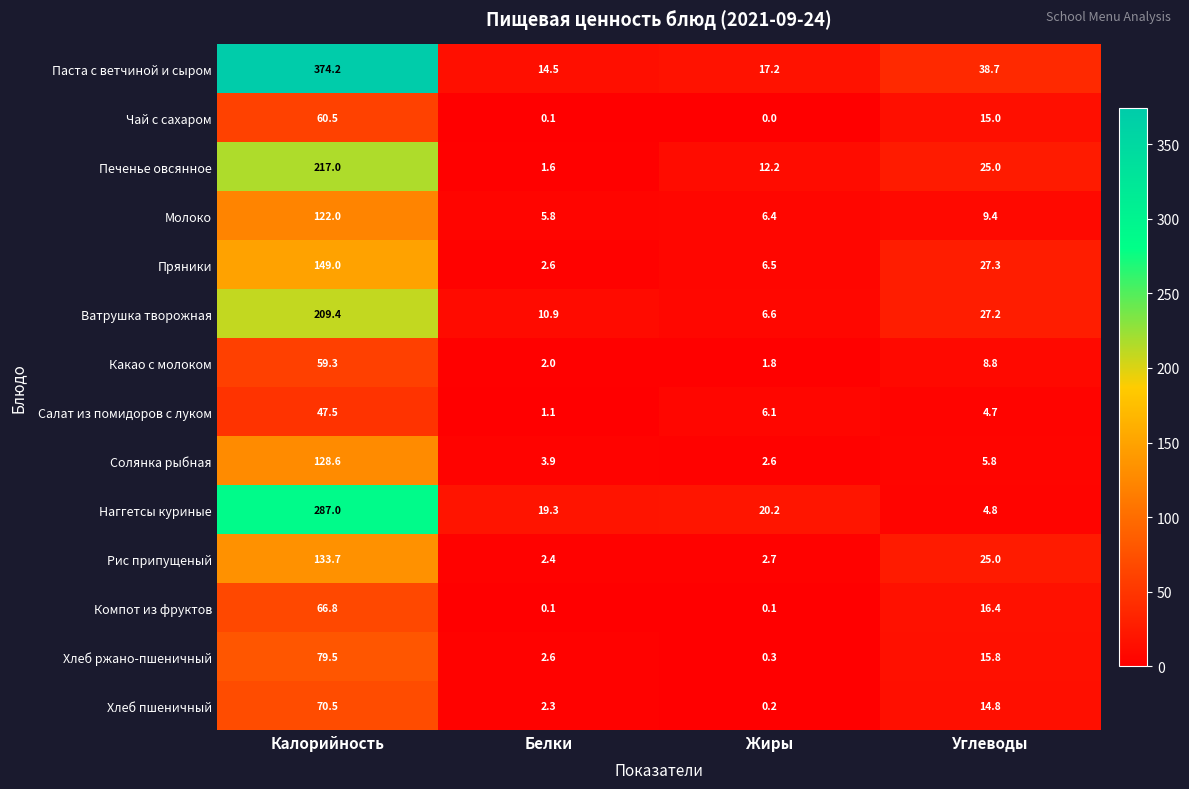

At which category does the chart reach its minimum across all series?

Жиры